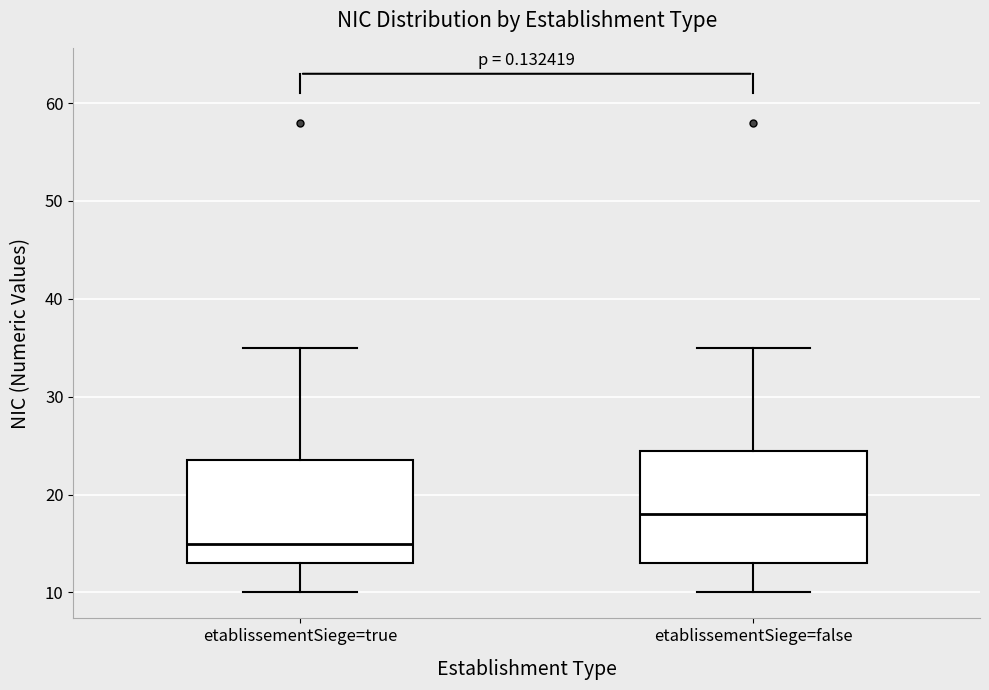

Reading left to right, transcribe this box plot: for each box, give where its median line is, the range the box spans, and where its two whiskers end, as read against the y-axis. The values are not printed on the chart, so give them approximately, as read against the axis.

etablissementSiege=true: median 15, box 13 to 24, whiskers 10 to 35
etablissementSiege=false: median 18, box 13 to 25, whiskers 10 to 35